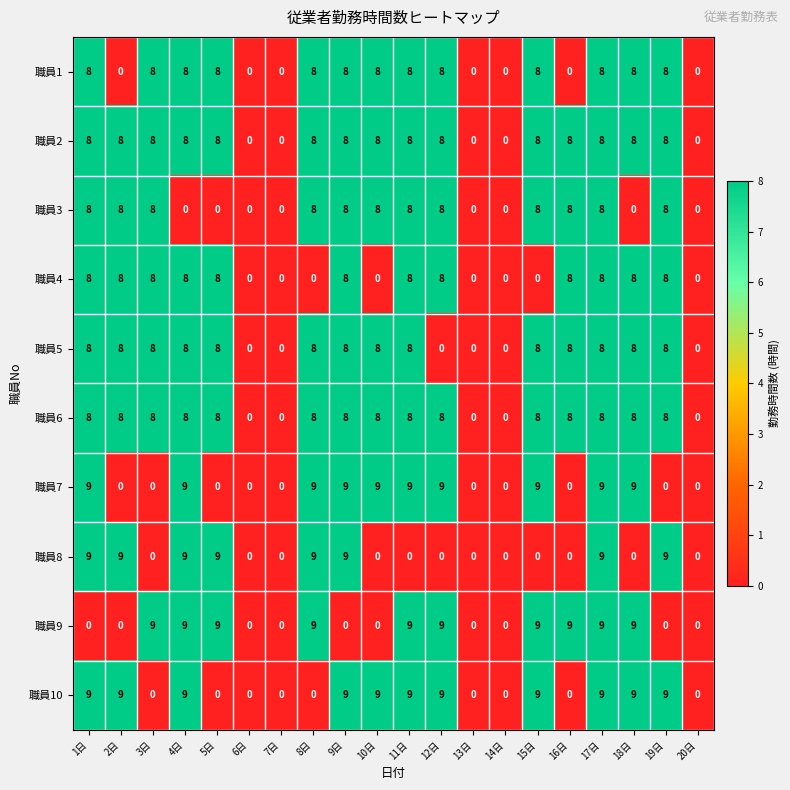

What is the total value across all series at 8日?

67